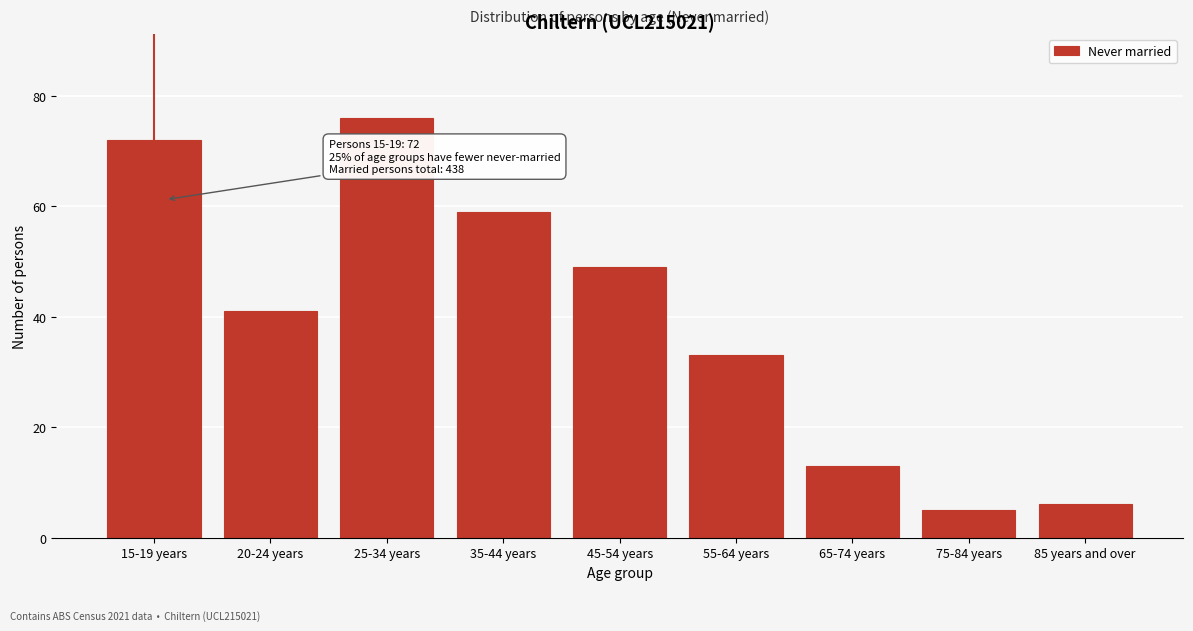

Reading right to left, transcribe all the data shown in this chart.

6	5	13	33	49	59	76	41	72